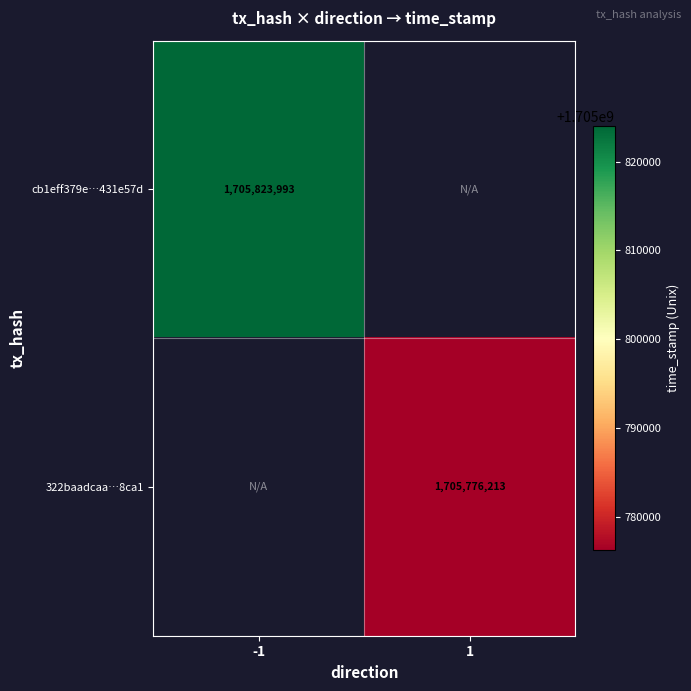

True or false: cb1eff379e…431e57d has a value of 1705823993 at -1.

True